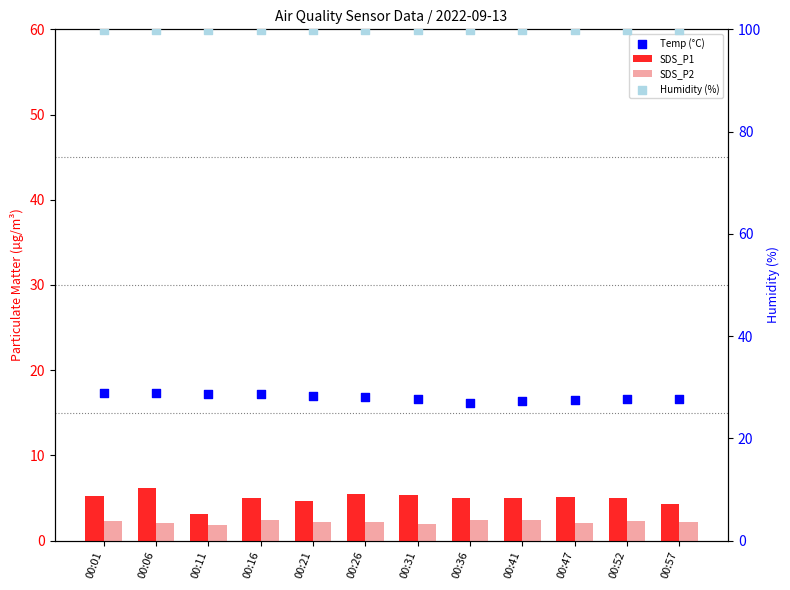

Which series contains the highest Y value?

Humidity (%)